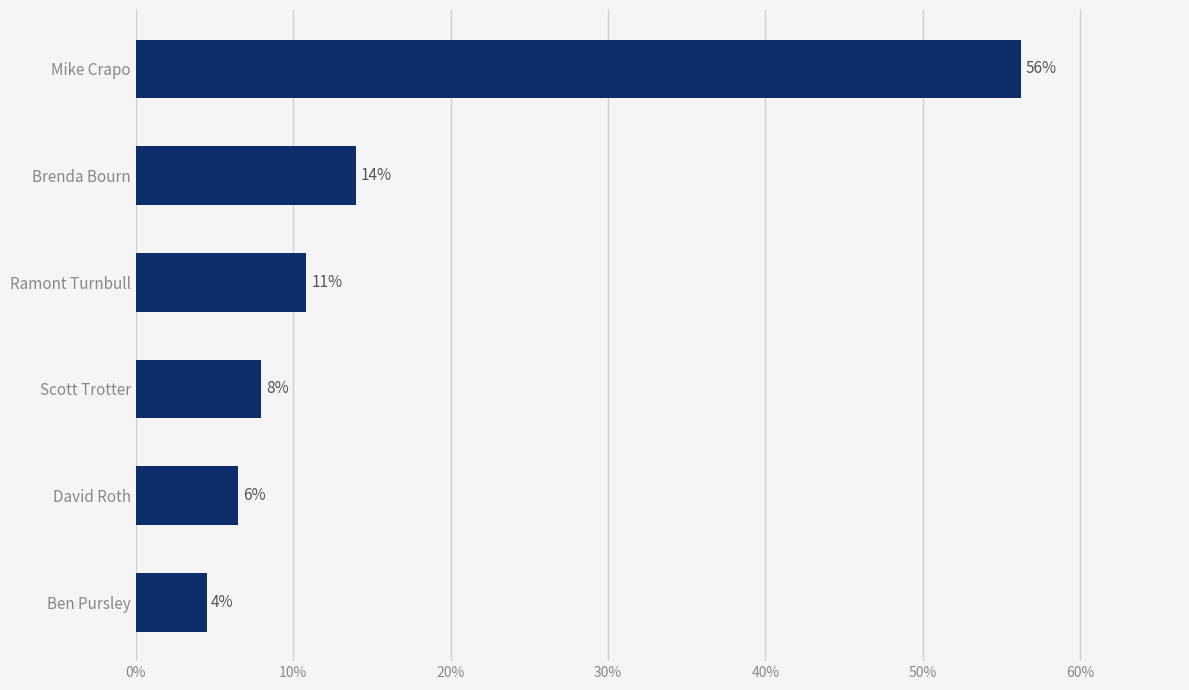

At which label is the value closest to 30?

Brenda Bourn